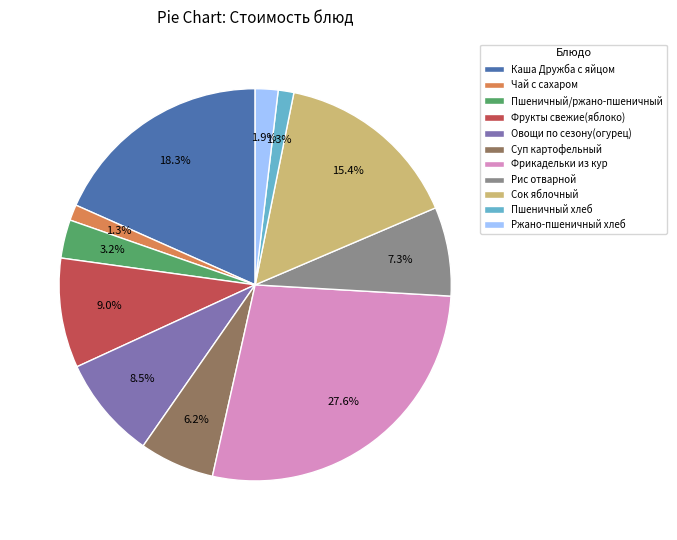

How many segments does this pie chart have?

11